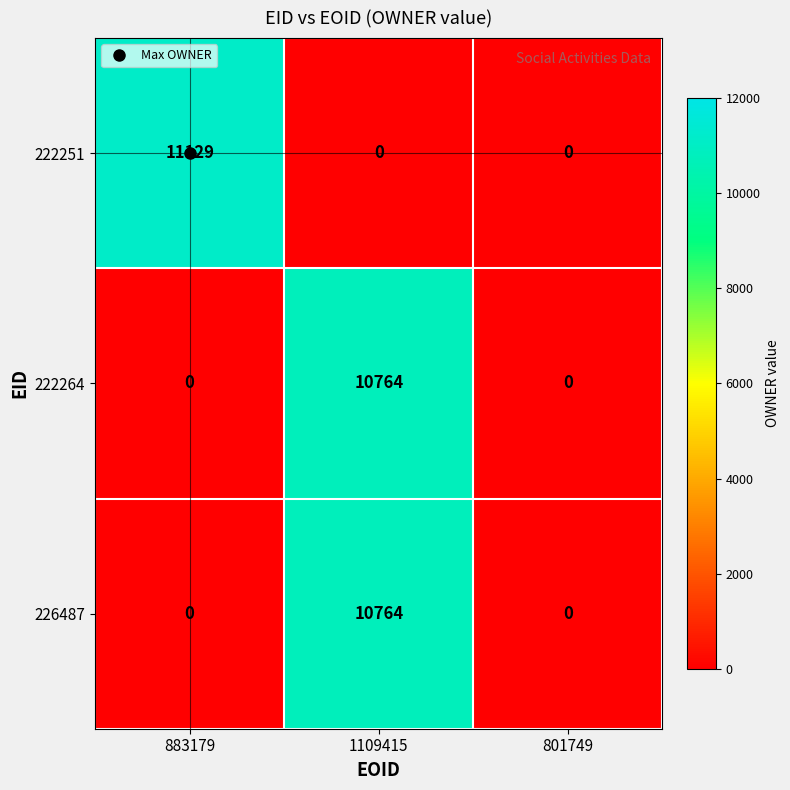

The 222251 series shows 0 at 1109415. True or false?

True